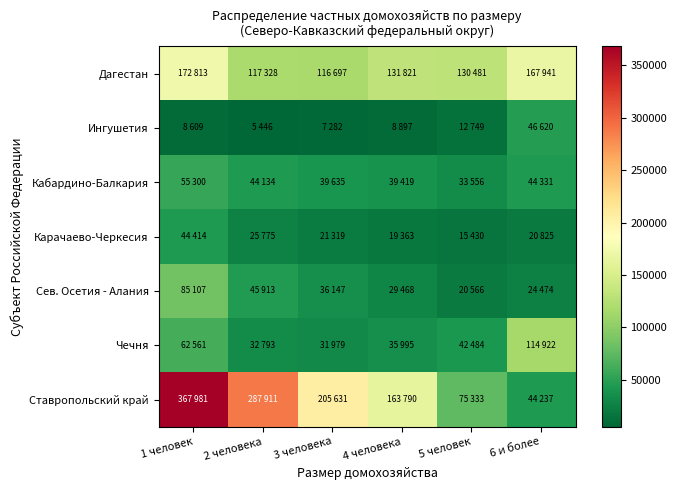

Which label corresponds to the largest value in the chart?

1 человек